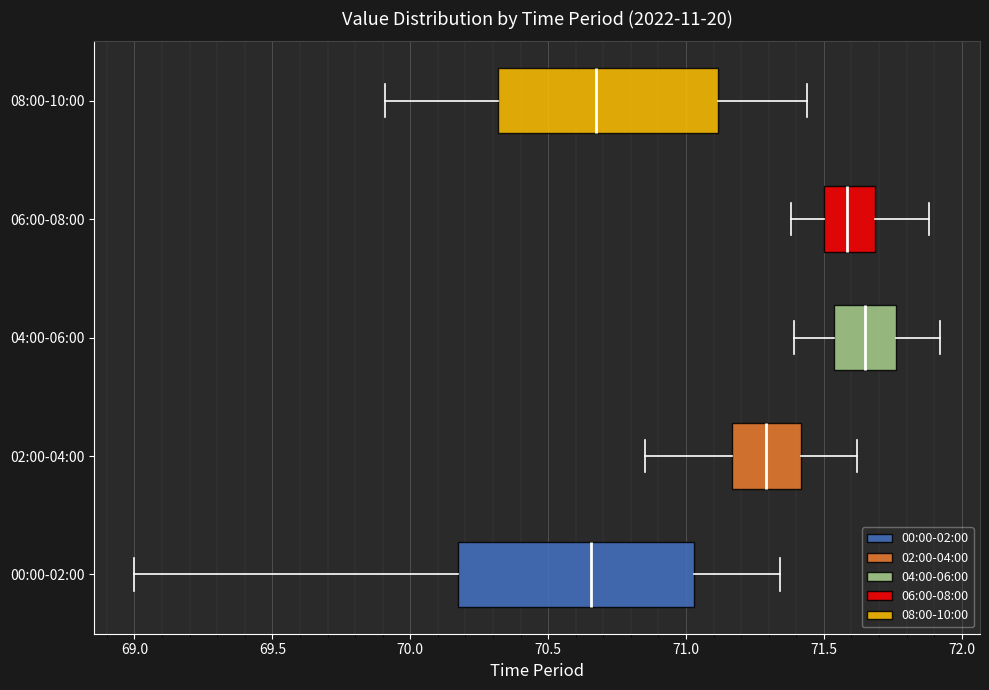

Where is the right edge of the box for 06:00-08:00 on the x-axis? The values are not printed on the chart, so give them approximately, as read against the axis.

71.70